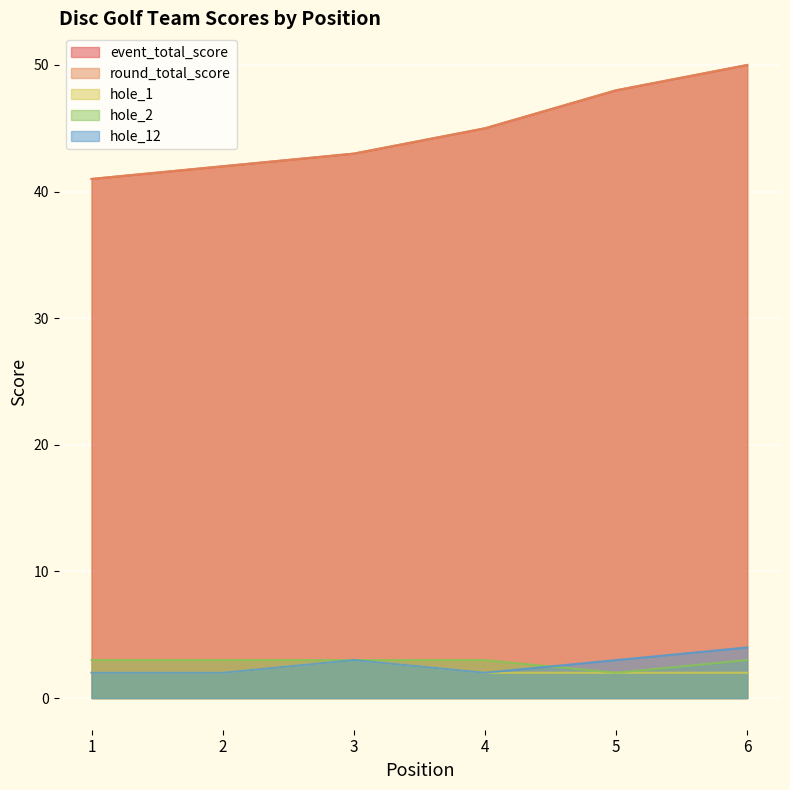

True or false: round_total_score has a value of 48 at 5.

True